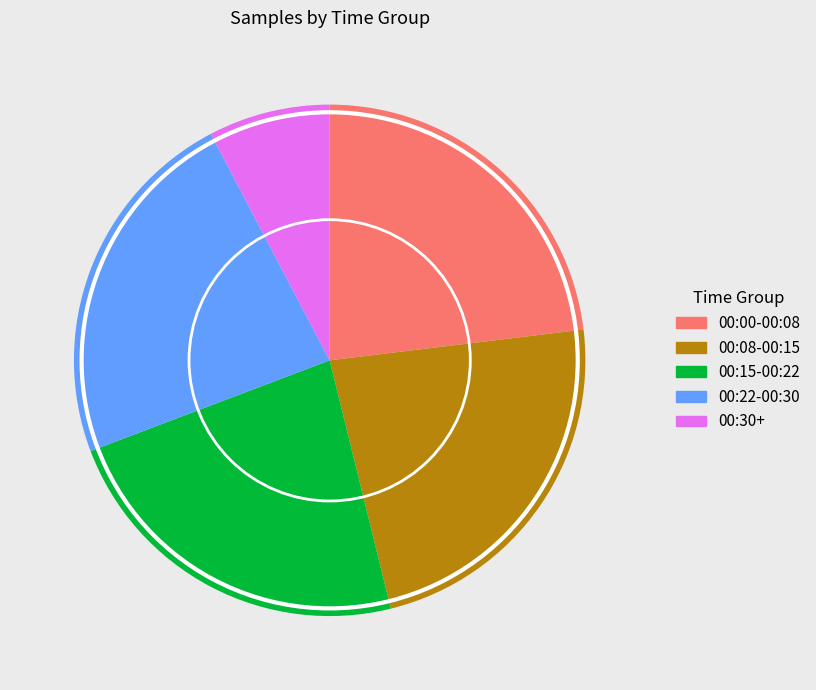

How many segments does this pie chart have?

5